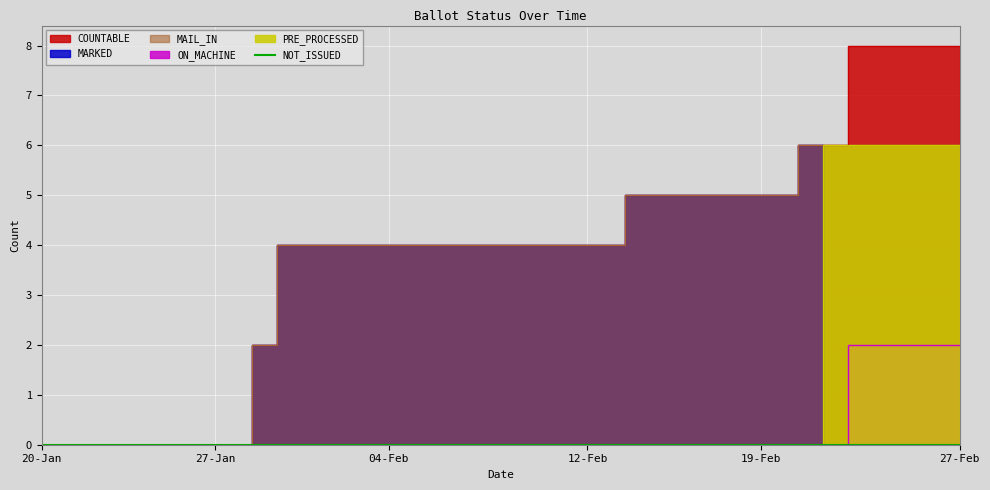

The PRE_PROCESSED series shows 0 at 03-Feb. True or false?

True